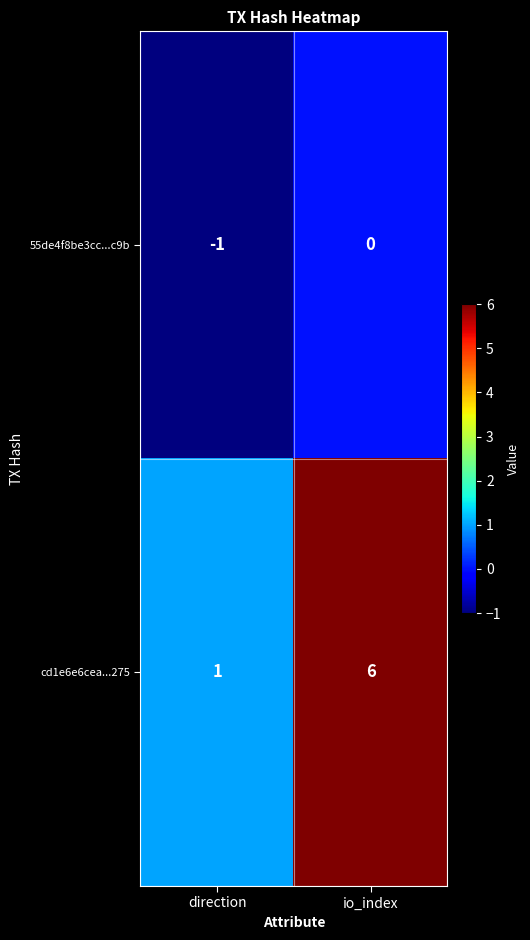

What is the difference between the highest and lowest values at direction?

2